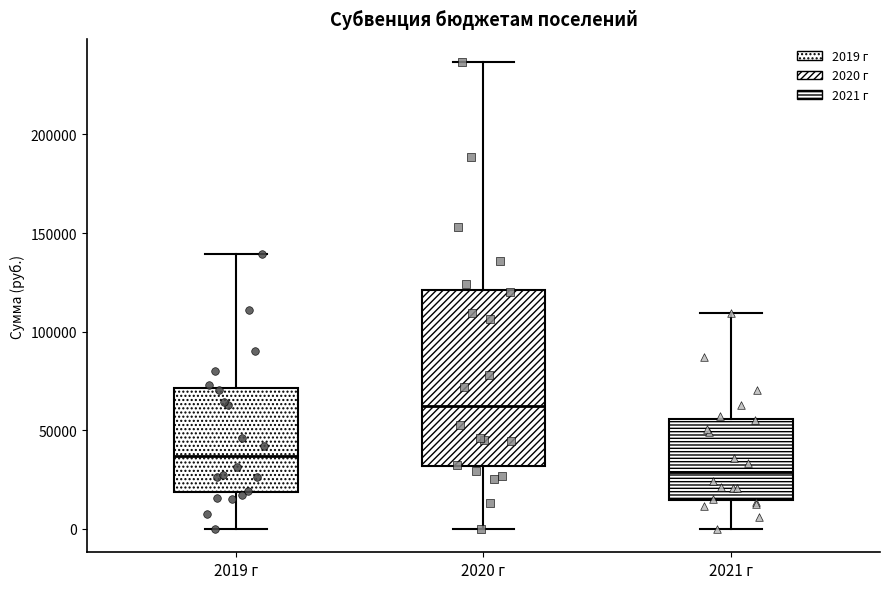

Reading left to right, read every box against the y-axis: the position of its median line, the range the box covers, and the ends of its whiskers. The values are not printed on the chart, so give them approximately, as read against the axis.

2019 г: median 35000, box 20000 to 70000, whiskers 0 to 140000
2020 г: median 60000, box 30000 to 120000, whiskers 0 to 235000
2021 г: median 30000, box 15000 to 55000, whiskers 0 to 110000